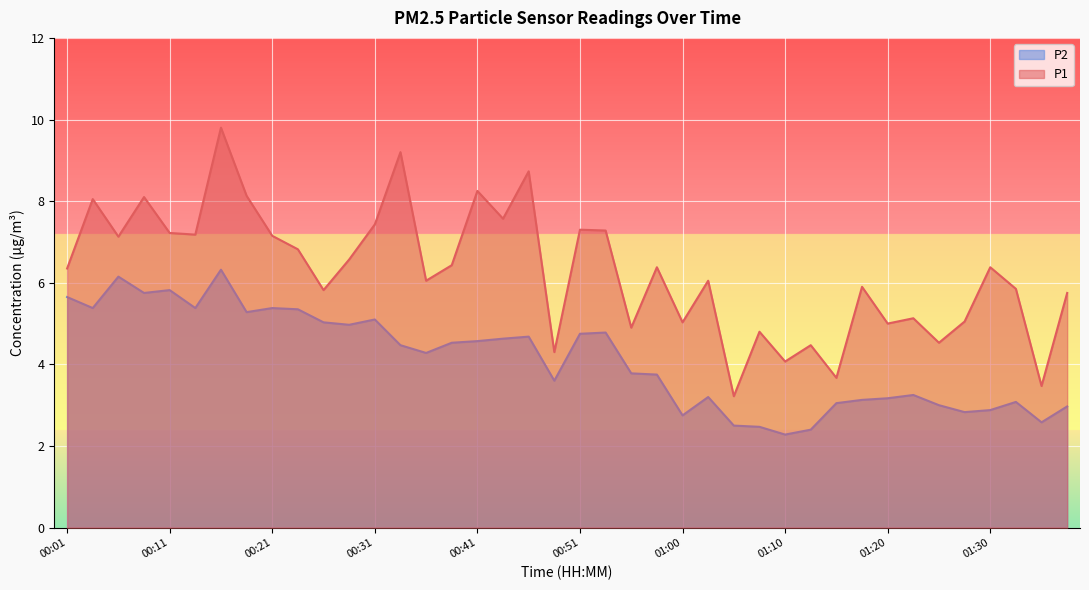

At which label does P1 first exceed 6?

00:01